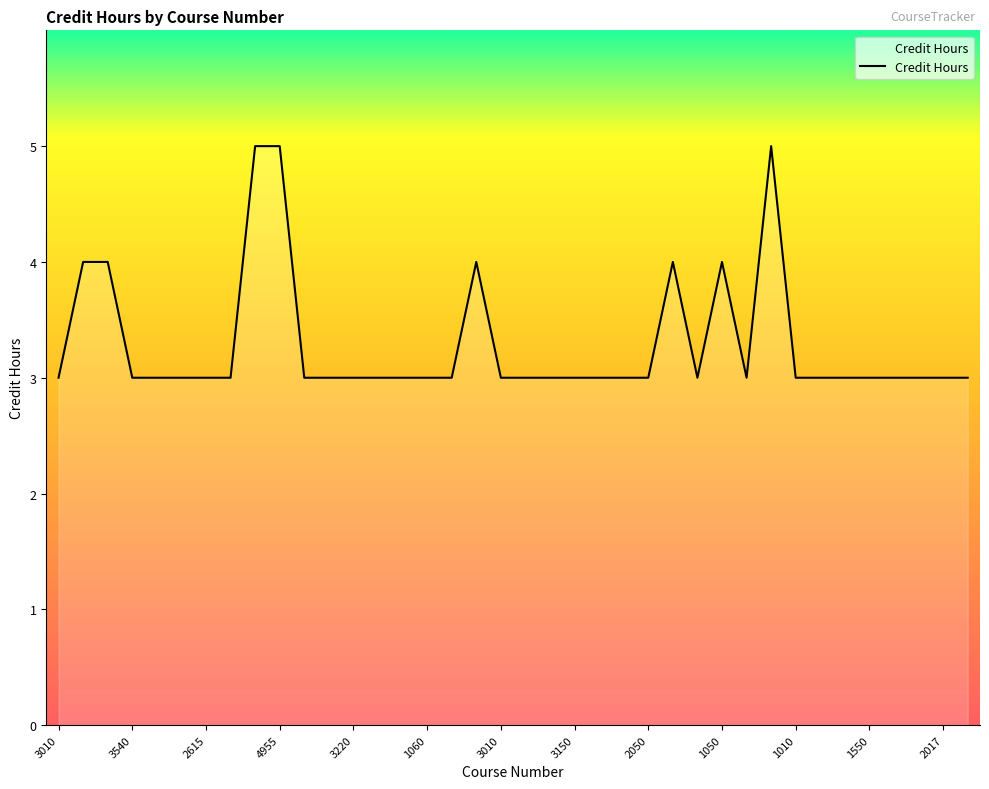

Count the values in the range 3 to 4.

35